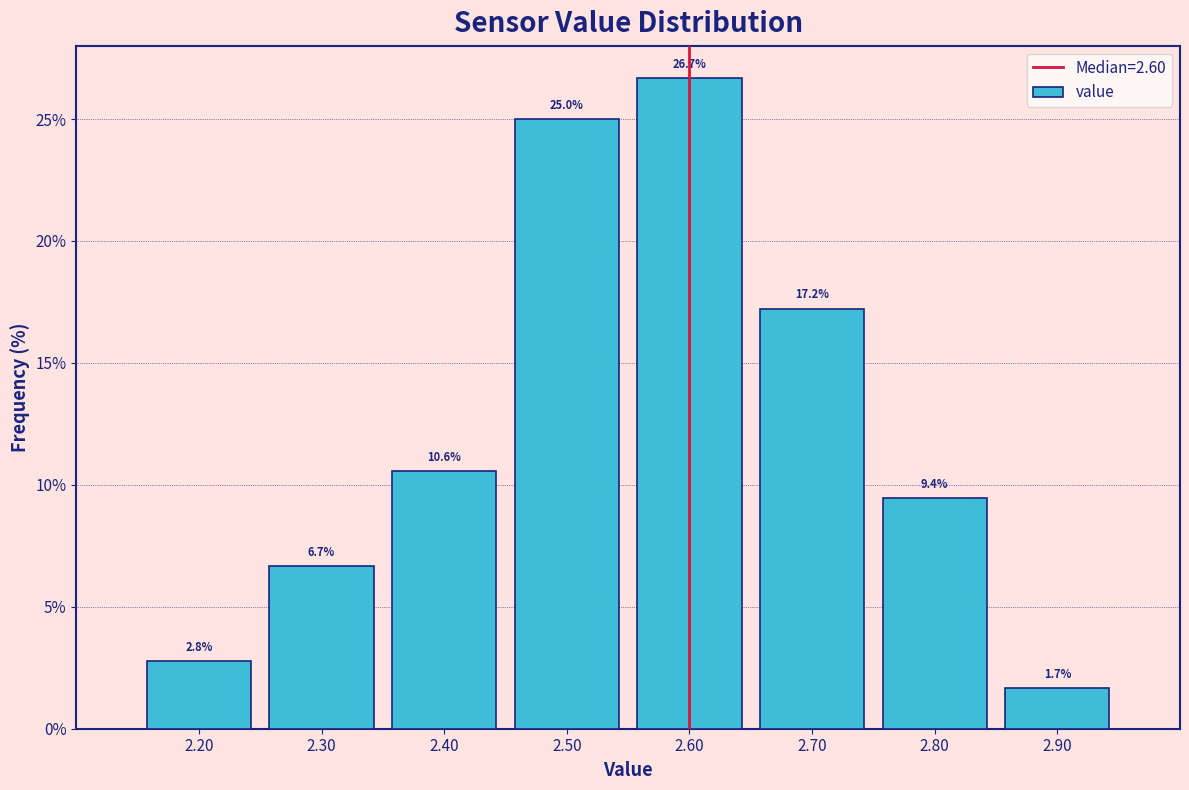

Which range on the x-axis has the tallest bar?

2.55 to 2.65